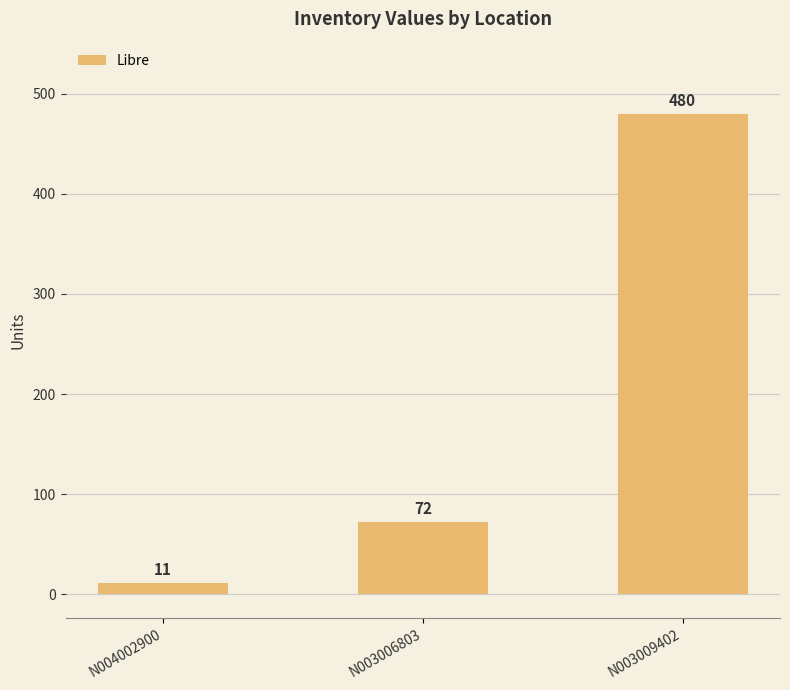

Reading left to right, list all the values displayed in this chart.

11	72	480